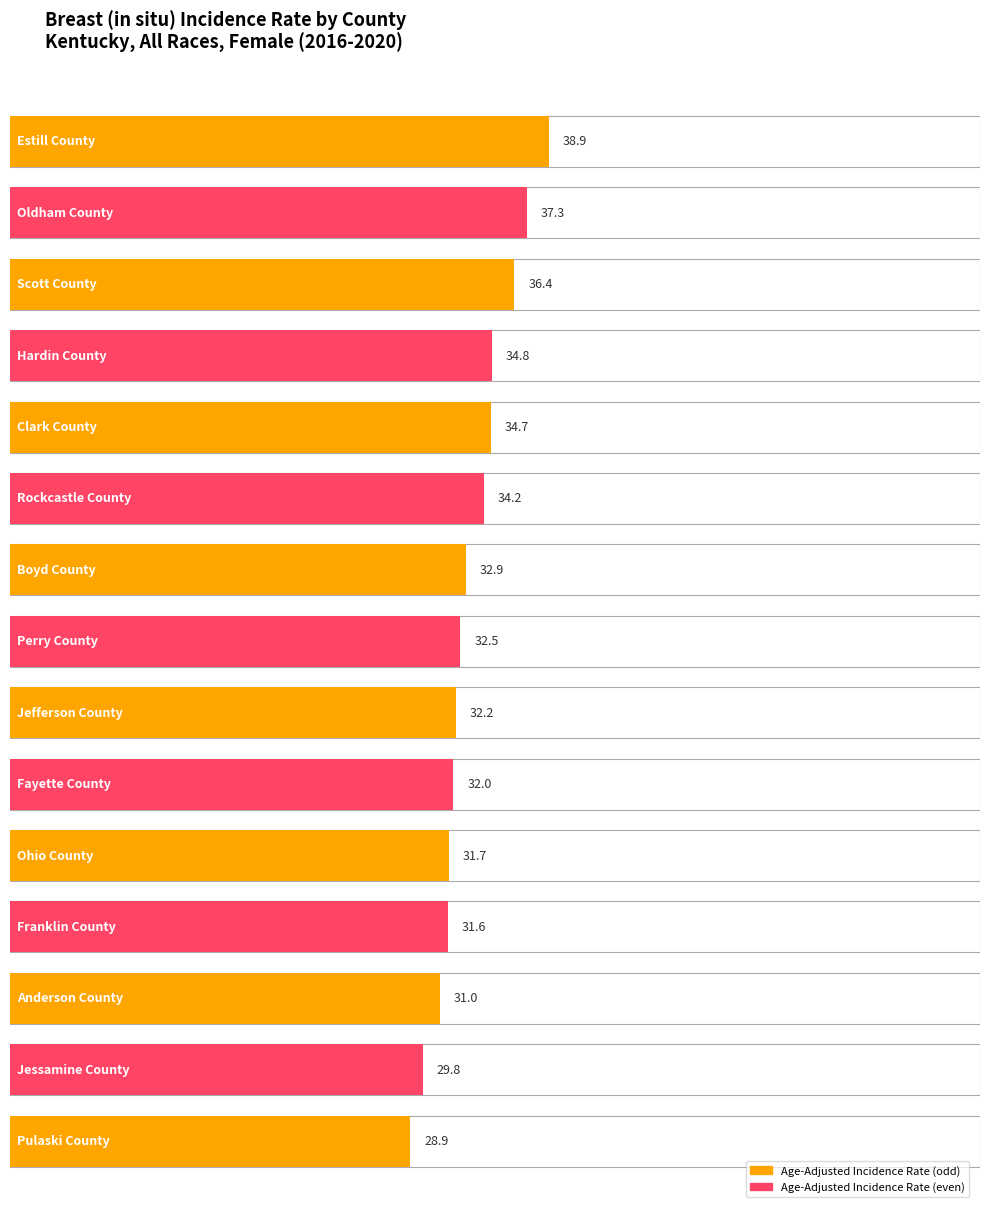

The value at Hardin County is 51.5. True or false?

False